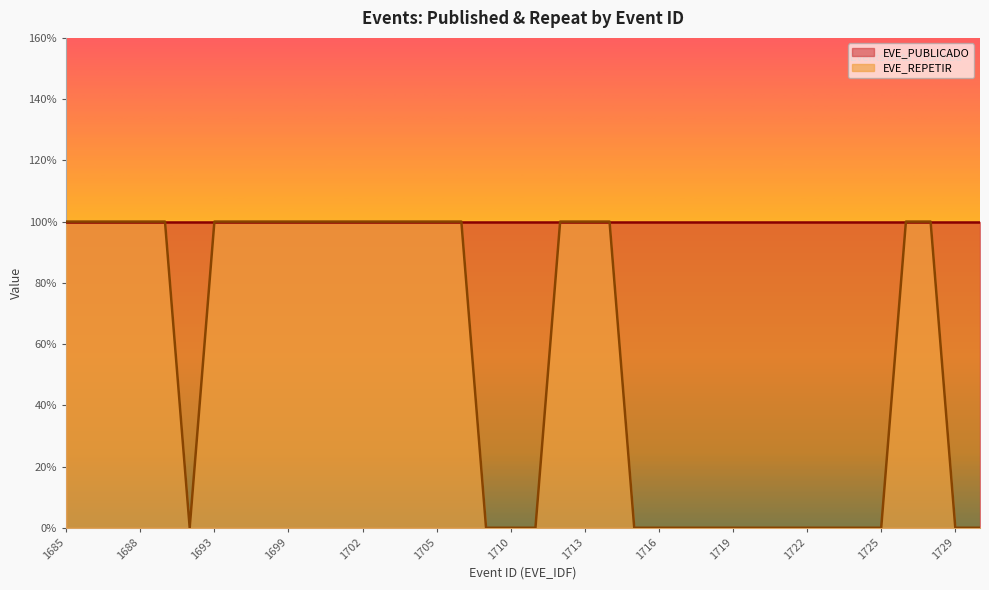

Reading left to right, extract all data points from this chart.

1685=1	1686=1	1687=1	1688=1	1689=1	1690=0	1693=1	1696=1	1698=1	1699=1	1700=1	1701=1	1702=1	1703=1	1704=1	1705=1	1706=1	1708=0	1710=0	1711=0	1712=1	1713=1	1714=1	1715=0	1716=0	1717=0	1718=0	1719=0	1720=0	1721=0	1722=0	1723=0	1724=0	1725=0	1726=1	1727=1	1729=0	1732=0